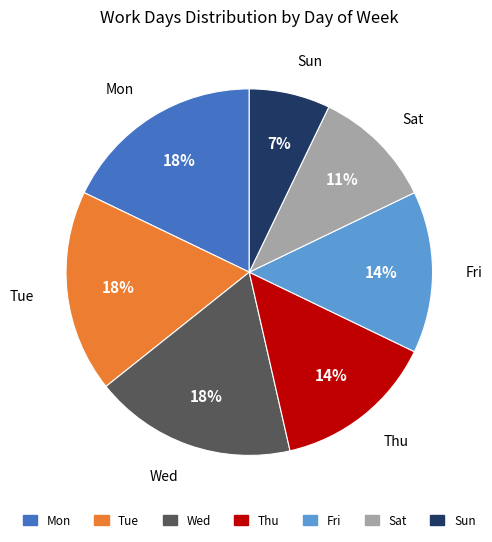

Is there a majority slice in this chart?

No